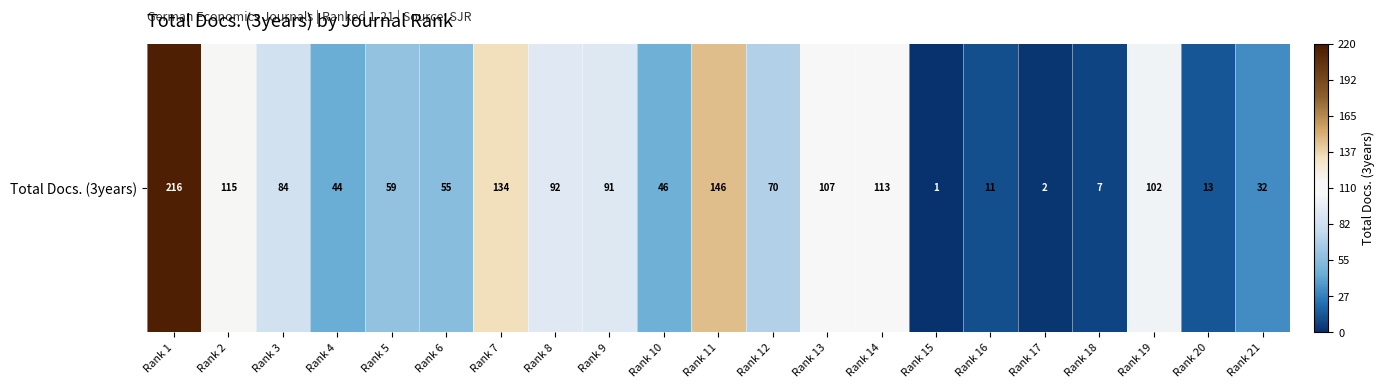

List the labels in order of value, largest first.

Rank 1, Rank 11, Rank 7, Rank 2, Rank 14, Rank 13, Rank 19, Rank 8, Rank 9, Rank 3, Rank 12, Rank 5, Rank 6, Rank 10, Rank 4, Rank 21, Rank 20, Rank 16, Rank 18, Rank 17, Rank 15